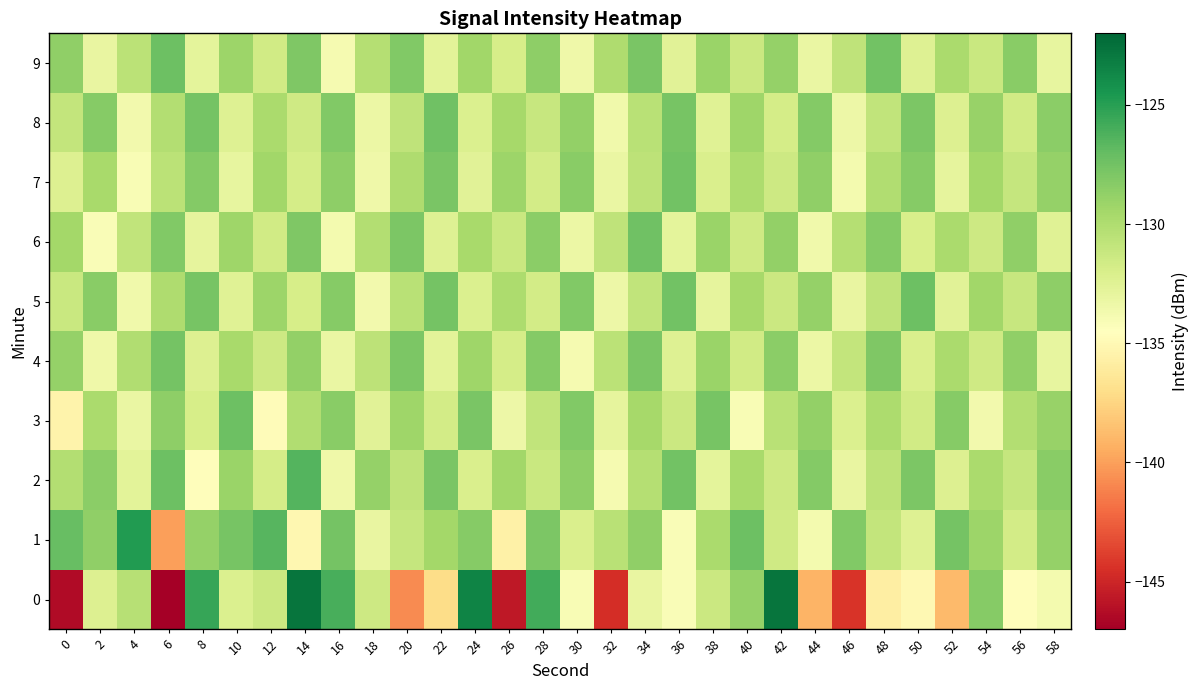

Reading left to right, what are all the values shown in this chart?

0: 0=-146.3	2=-132.3	4=-130.4	6=-147.0	8=-125.5	10=-132.2	12=-131.3	14=-122.8	16=-126.0	18=-131.5	20=-140.8	22=-137.1	24=-123.5	26=-145.7	28=-125.9	30=-134.0	32=-144.6	34=-133.1	36=-134.1	38=-131.3	40=-128.9	42=-122.7	44=-139.1	46=-144.3	48=-135.8	50=-135.0	52=-138.8	54=-128.3	56=-134.7	58=-133.8
1: 0=-127.1	2=-128.7	4=-124.8	6=-140.0	8=-128.9	10=-127.7	12=-126.6	14=-135.2	16=-127.6	18=-133.1	20=-131.0	22=-129.5	24=-128.3	26=-135.6	28=-127.9	30=-132.1	32=-130.4	34=-128.7	36=-134.2	38=-129.8	40=-127.3	42=-131.5	44=-133.8	46=-128.1	48=-130.9	50=-132.4	52=-127.6	54=-129.2	56=-131.7	58=-128.9
2: 0=-130.2	2=-128.5	4=-132.7	6=-127.3	8=-134.6	10=-129.1	12=-131.8	14=-126.4	16=-133.5	18=-128.9	20=-130.7	22=-127.8	24=-132.1	26=-129.4	28=-131.2	30=-128.6	32=-133.9	34=-130.3	36=-127.5	38=-132.8	40=-129.7	42=-131.4	44=-128.2	46=-133.1	48=-130.6	50=-127.9	52=-132.3	54=-129.8	56=-131.0	58=-128.4
3: 0=-135.4	2=-129.8	4=-133.2	6=-128.6	8=-131.9	10=-127.3	12=-134.7	14=-130.1	16=-128.4	18=-132.6	20=-129.3	22=-131.7	24=-127.8	26=-133.4	28=-130.8	30=-128.1	32=-132.9	34=-129.6	36=-131.3	38=-127.7	40=-134.1	42=-130.4	44=-128.8	46=-132.2	48=-129.9	50=-131.6	52=-128.3	54=-133.7	56=-130.2	58=-129.0
4: 0=-128.9	2=-133.5	4=-130.1	6=-127.6	8=-132.3	10=-129.7	12=-131.4	14=-128.8	16=-133.2	18=-130.6	20=-127.9	22=-132.7	24=-129.3	26=-131.8	28=-128.2	30=-133.9	32=-130.5	34=-127.8	36=-132.4	38=-129.1	40=-131.6	42=-128.5	44=-133.3	46=-130.9	48=-128.0	50=-132.1	52=-129.8	54=-131.5	56=-128.7	58=-133.0
5: 0=-131.2	2=-128.4	4=-133.6	6=-130.0	8=-127.7	10=-132.5	12=-129.2	14=-131.9	16=-128.3	18=-133.7	20=-130.4	22=-127.6	24=-132.2	26=-129.9	28=-131.7	30=-128.1	32=-133.4	34=-130.8	36=-127.5	38=-132.9	40=-129.6	42=-131.3	44=-128.9	46=-133.1	48=-130.7	50=-127.3	52=-132.6	54=-129.4	56=-131.1	58=-128.6
6: 0=-129.5	2=-134.2	4=-130.8	6=-128.1	8=-132.9	10=-129.3	12=-131.6	14=-128.0	16=-133.8	18=-130.2	20=-127.9	22=-132.4	24=-129.7	26=-131.2	28=-128.5	30=-133.3	32=-130.7	34=-127.4	36=-132.8	38=-129.1	40=-131.5	42=-128.8	44=-133.6	46=-130.3	48=-128.2	50=-132.0	52=-129.8	54=-131.4	56=-128.7	58=-132.5
7: 0=-132.3	2=-129.7	4=-134.1	6=-130.5	8=-128.2	10=-133.0	12=-129.4	14=-131.8	16=-128.6	18=-133.5	20=-130.0	22=-127.8	24=-132.6	26=-129.2	28=-131.7	30=-128.4	32=-133.2	34=-130.6	36=-127.5	38=-132.1	40=-129.9	42=-131.4	44=-128.7	46=-133.8	48=-130.1	50=-128.3	52=-132.9	54=-129.5	56=-131.0	58=-128.9
8: 0=-130.9	2=-128.3	4=-133.7	6=-130.2	8=-127.6	10=-132.4	12=-129.8	14=-131.5	16=-128.1	18=-133.3	20=-130.7	22=-127.4	24=-132.2	26=-129.6	28=-131.1	30=-128.8	32=-133.6	34=-130.4	36=-127.7	38=-132.5	40=-129.3	42=-131.8	44=-128.2	46=-133.4	48=-130.8	50=-127.9	52=-132.3	54=-129.0	56=-131.6	58=-128.5
9: 0=-128.7	2=-133.1	4=-130.5	6=-127.3	8=-132.8	10=-129.2	12=-131.6	14=-128.0	16=-133.9	18=-130.3	20=-128.1	22=-132.7	24=-129.4	26=-131.9	28=-128.6	30=-133.5	32=-130.0	34=-127.8	36=-132.6	38=-129.1	40=-131.3	42=-128.9	44=-133.2	46=-130.7	48=-127.5	50=-132.4	52=-129.8	54=-131.2	56=-128.4	58=-133.0